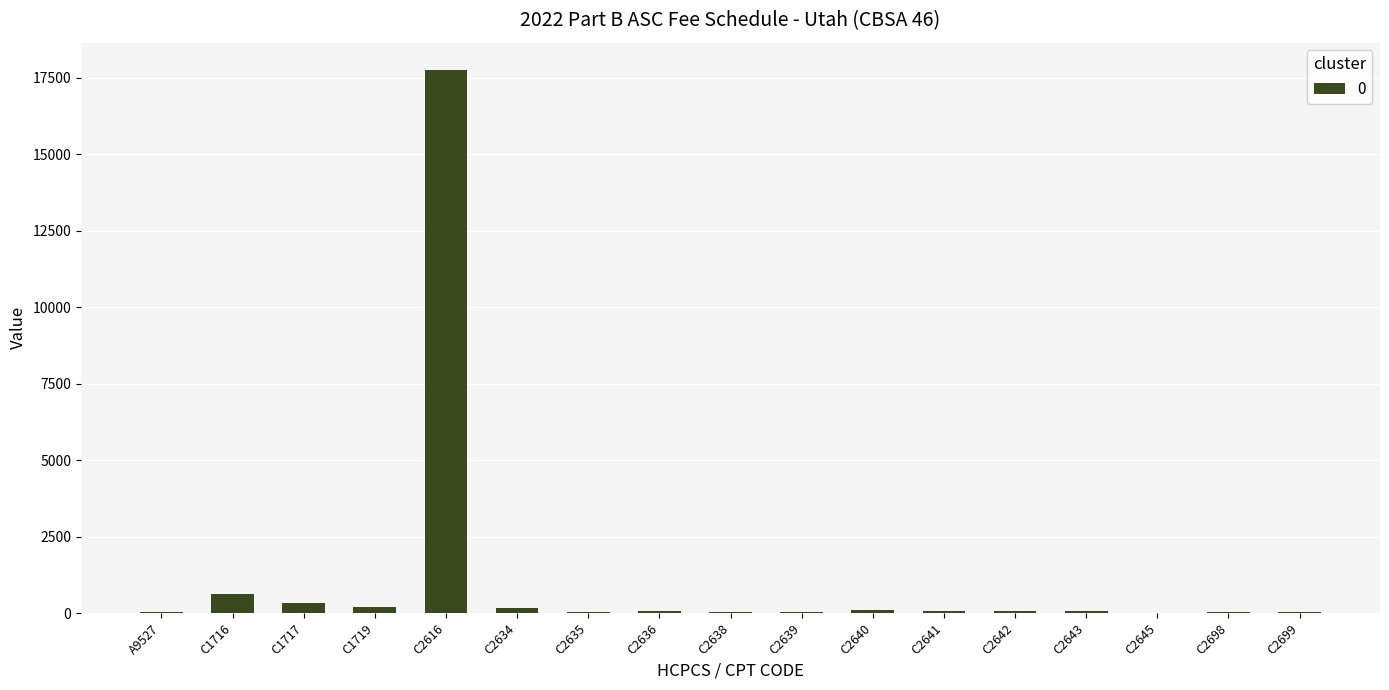

At which label does the data first exceed 70?

C1716